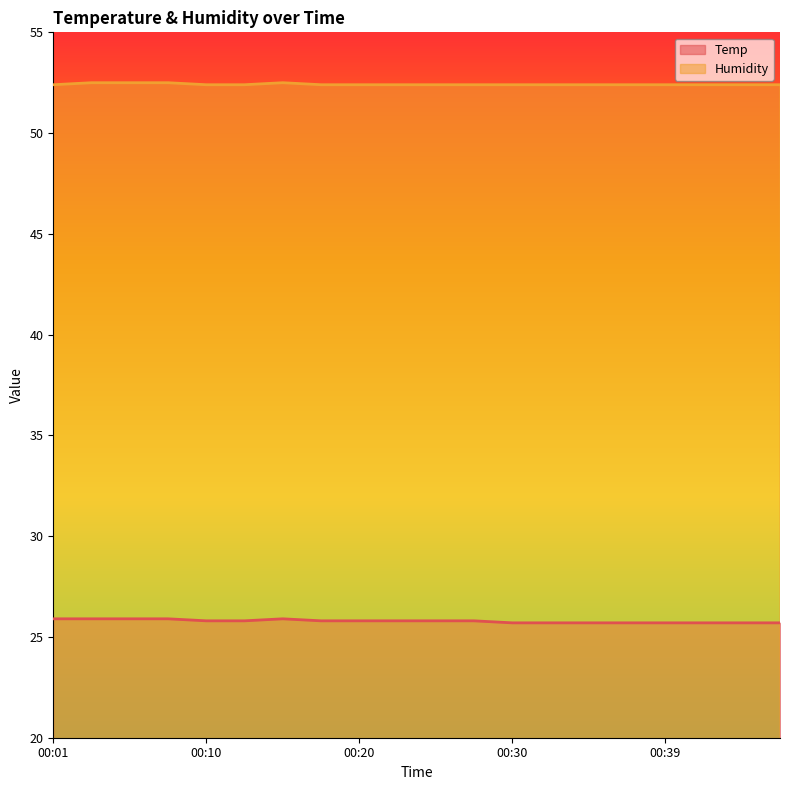

What is the sum of all Temp values?

515.7